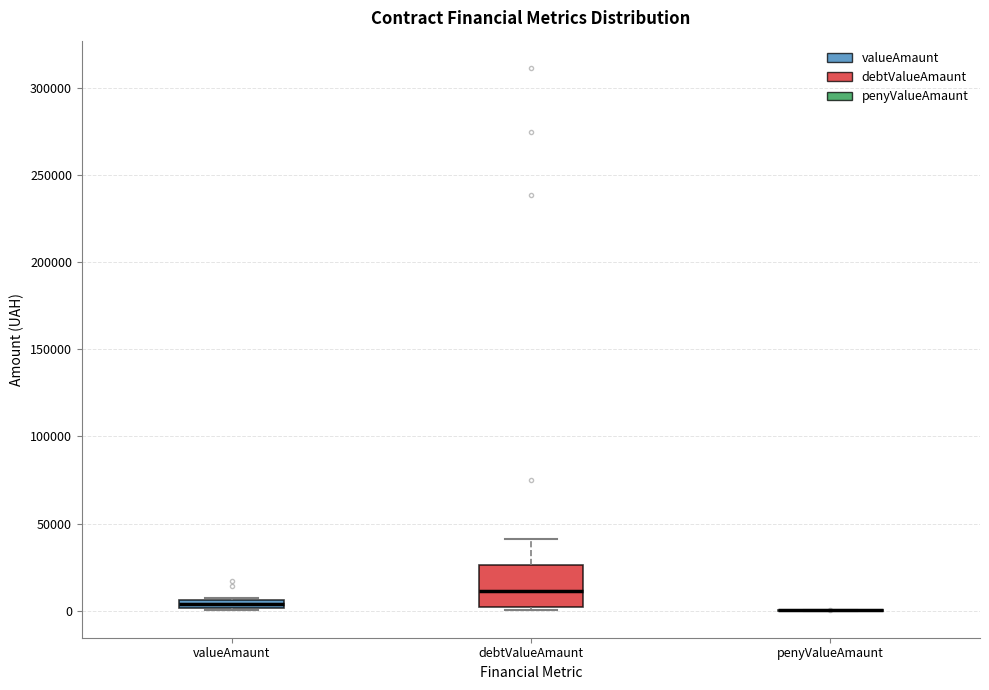

Where does the upper whisker of the box for debtValueAmaunt end on the y-axis? The values are not printed on the chart, so give them approximately, as read against the axis.

40000